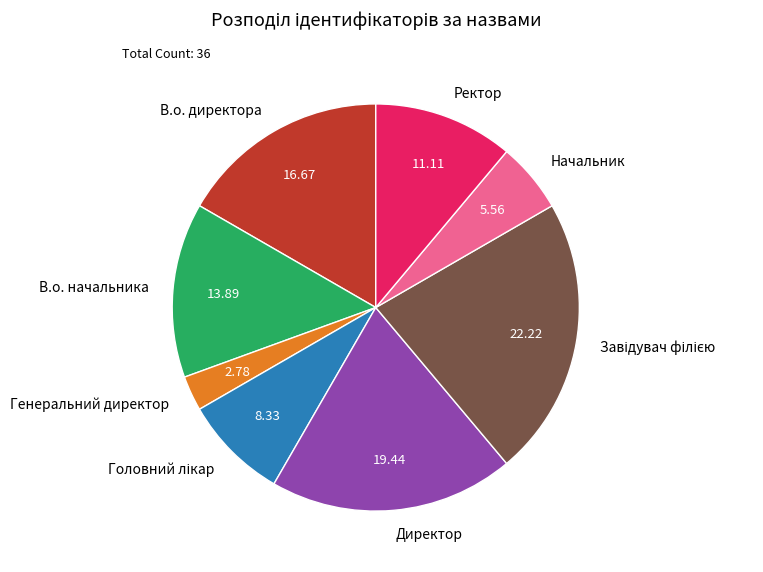

Is the sum of Директор and Генеральний директор greater than half?

No